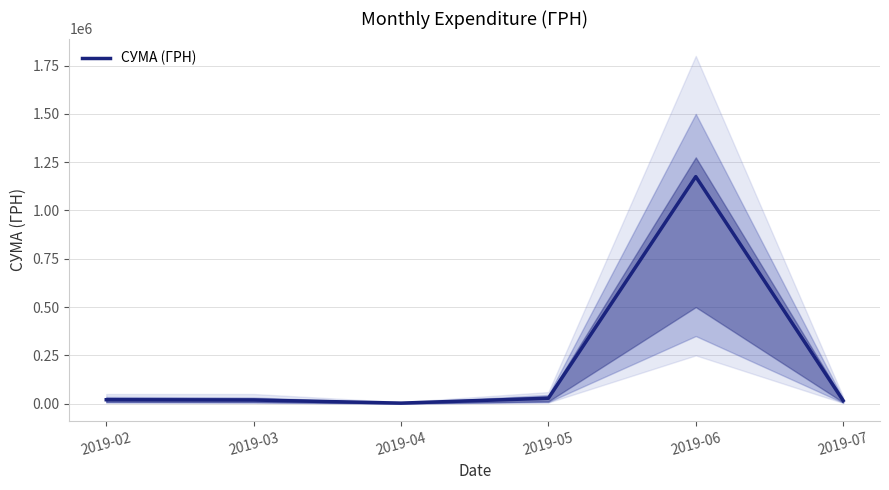

How many values are below 20458?

3